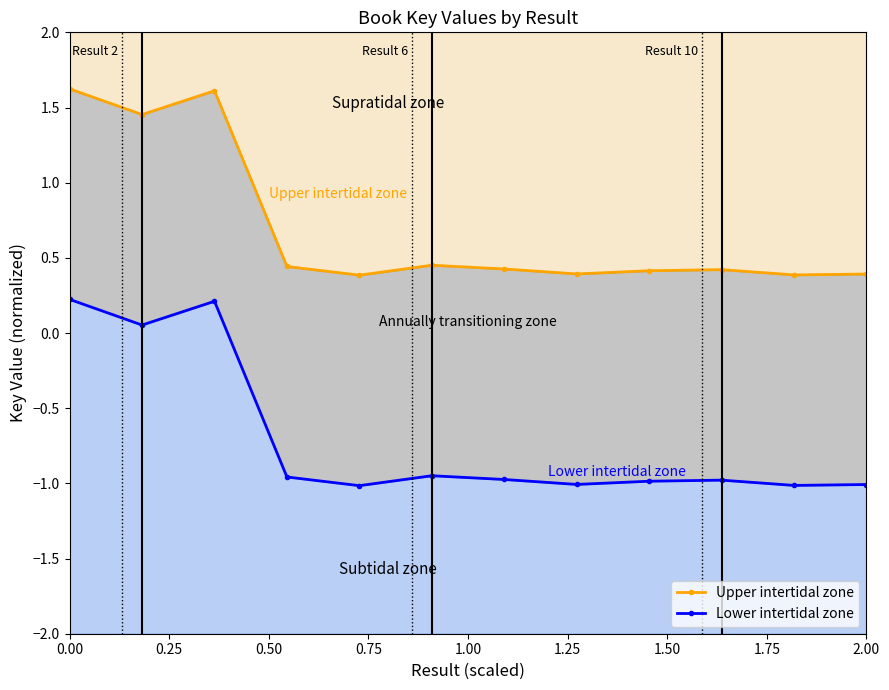

At how many categories does at least one series exceed 0?

12